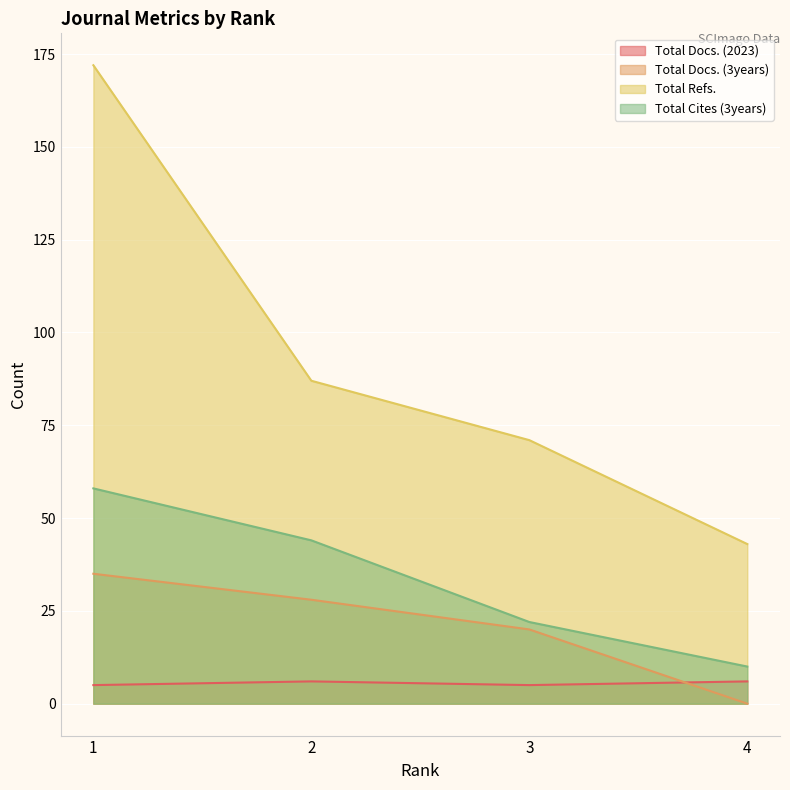

What are all the series names shown in the legend?

Total Docs. (2023), Total Docs. (3years), Total Refs., Total Cites (3years)